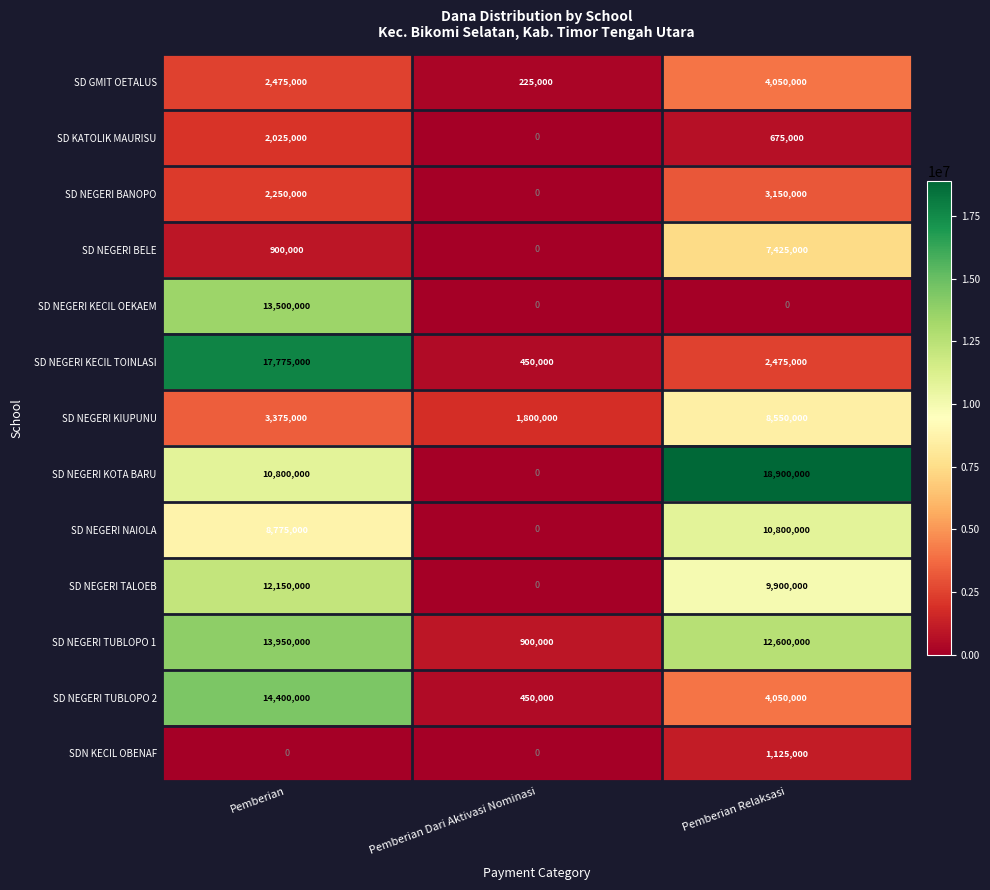

Which series has the largest range (max minus min)?

SD NEGERI KOTA BARU